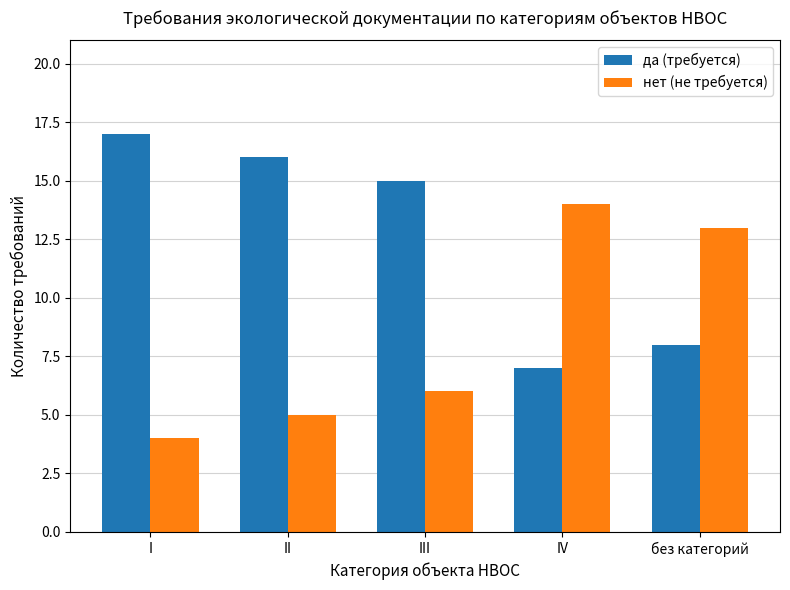

How many bars are there in each group?

2